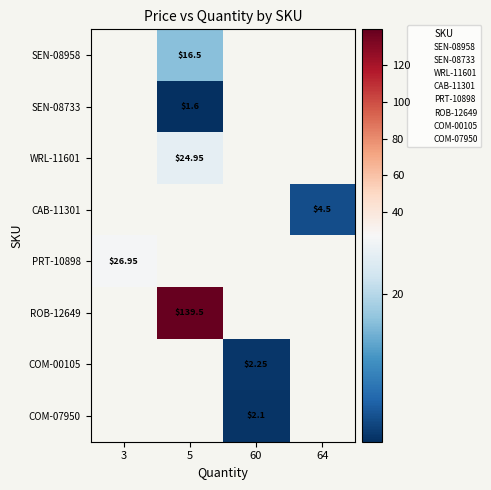

What is the maximum value shown in the chart?

139.5